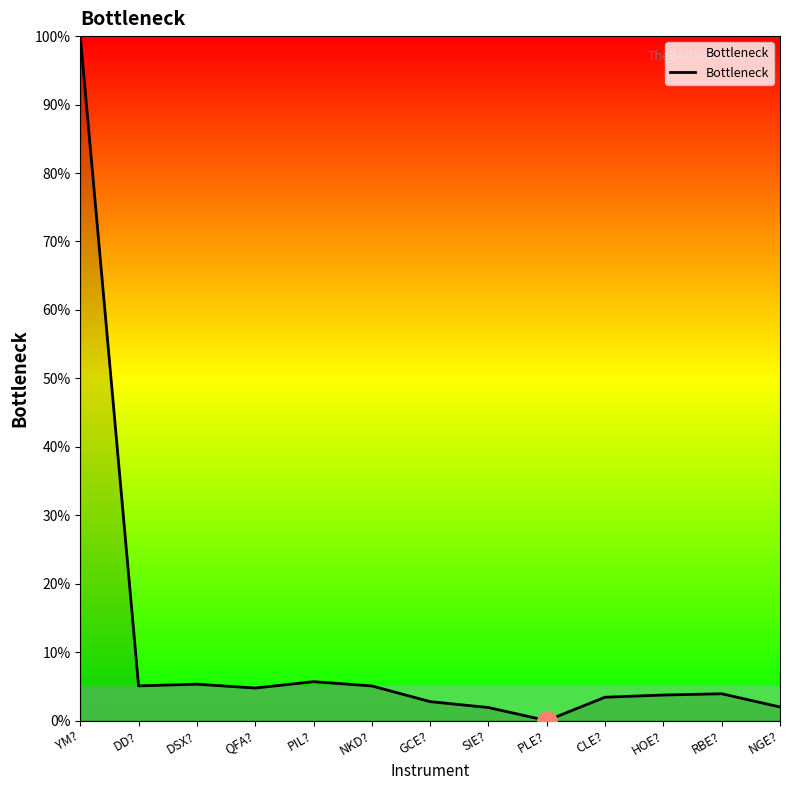

Does the chart have visible grid lines?

No